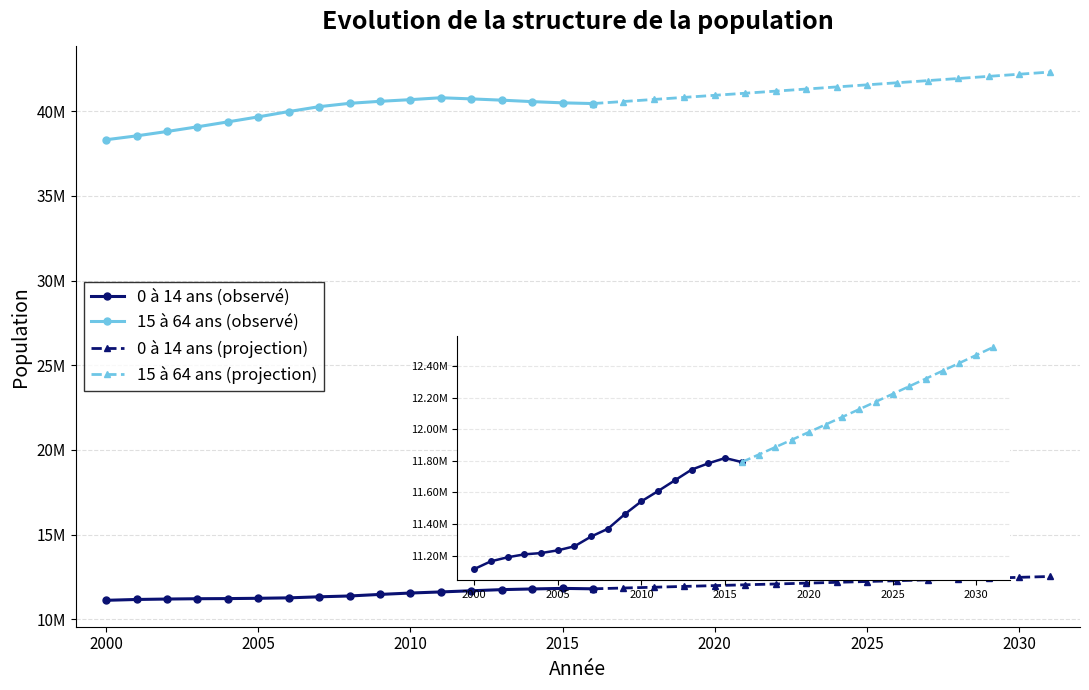

Which series has the largest range (max minus min)?

15 a 64 ans (observed)